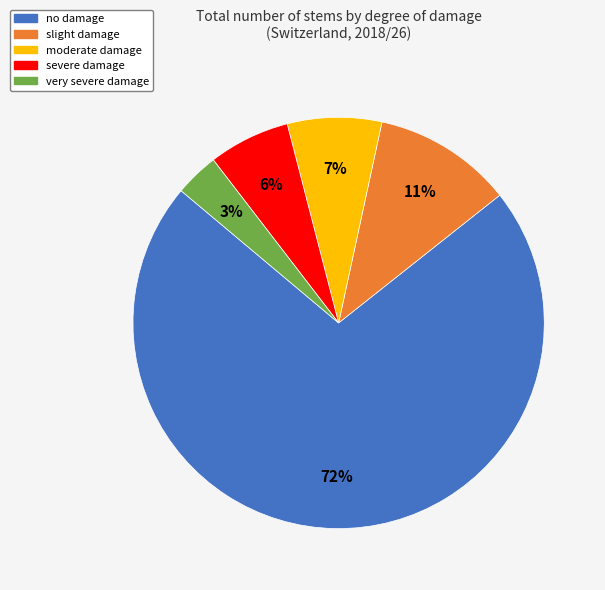

Between moderate damage and severe damage, which is larger?

moderate damage